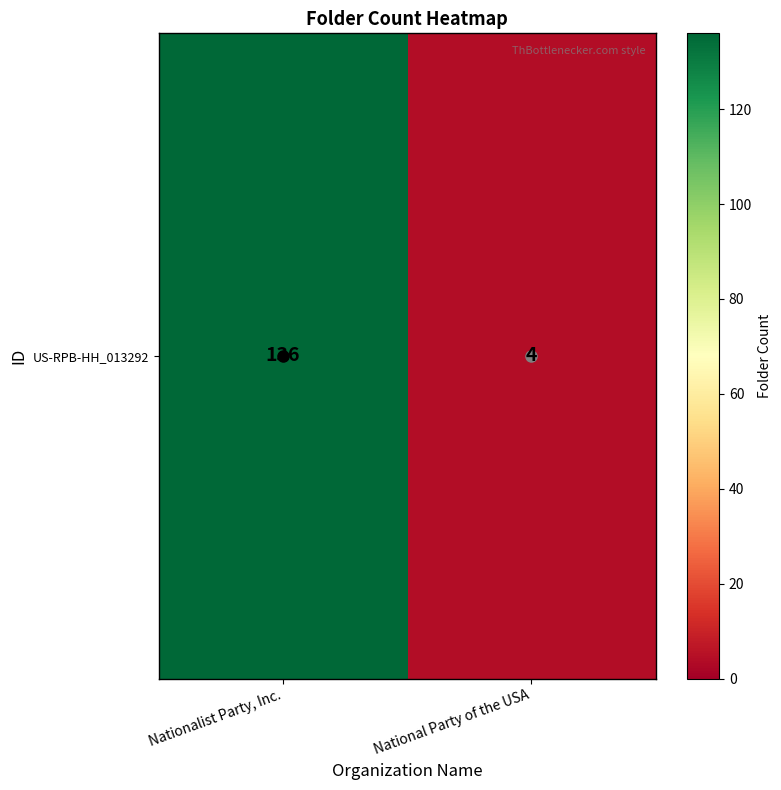

True or false: the data shows 136 at Nationalist Party, Inc..

True